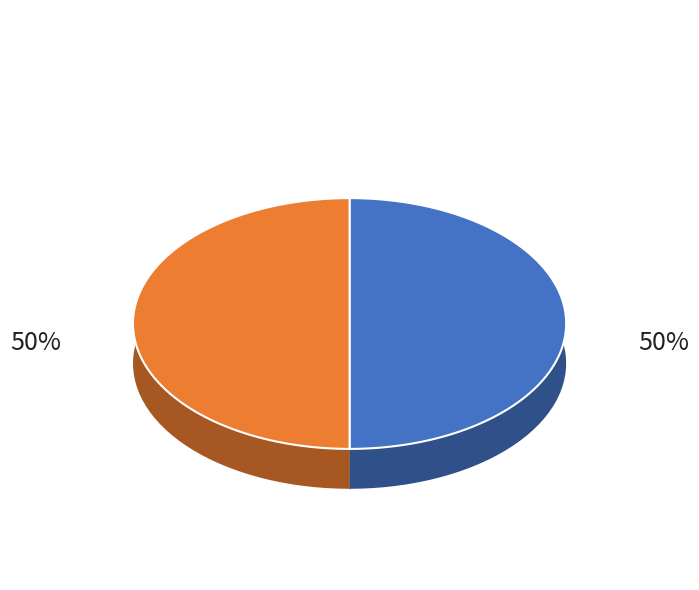

Approximately how many times larger is the value at 610 compared to 4784+?

1.0